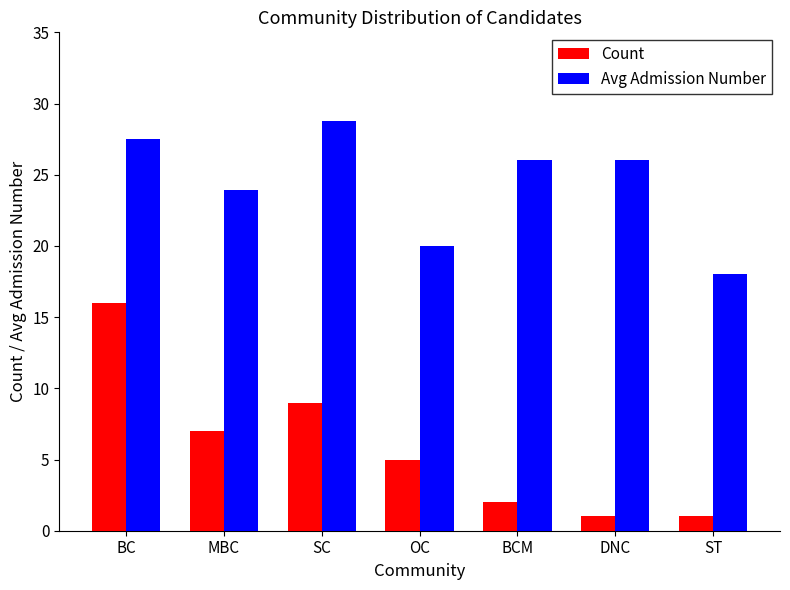

List the series in order of their peak value, highest first.

Avg Admission Number, Count